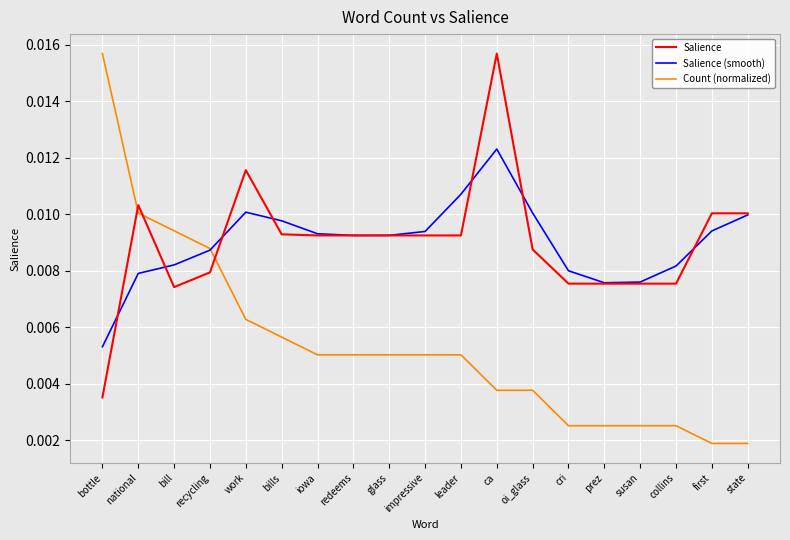

What position from the right is redeems?

12